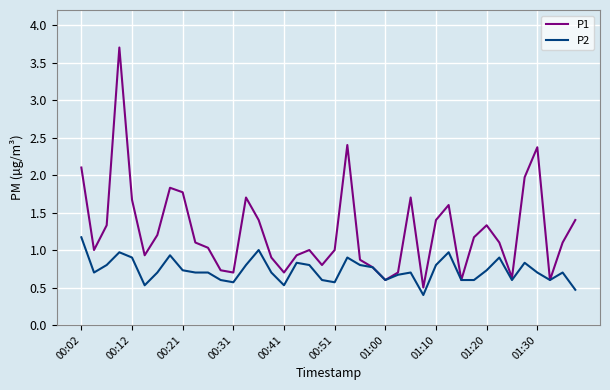

How many lines are shown in the chart?

2